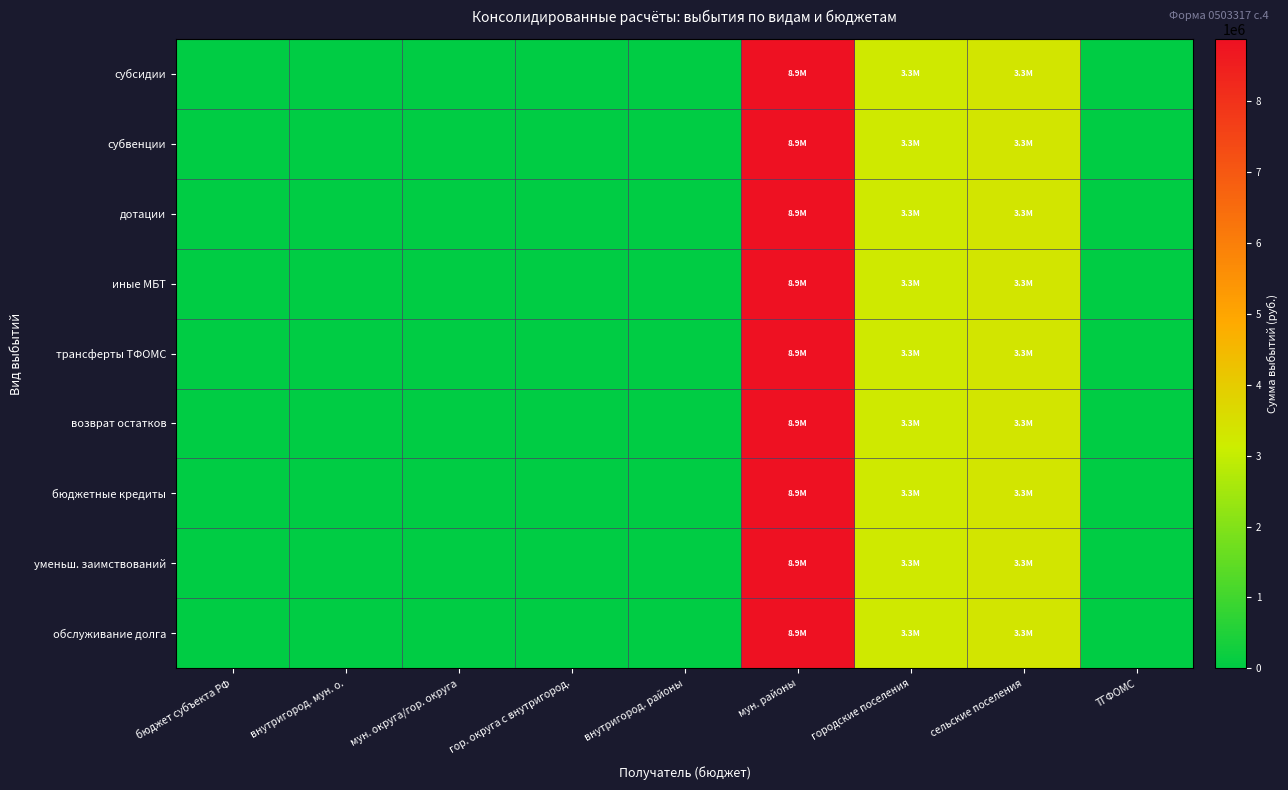

Reading left to right, what are all the values shown in this chart?

субсидии: бюджет субъекта РФ=0.0	внутригород. мун. о.=0.0	мун. округа/гор. округа=0.0	гор. округа с внутригород.=0.0	внутригород. районы=0.0	мун. районы=8880639.1	городские поселения=3250839.1	сельские поселения=3347727.0	ТГФОМС=0.0
субвенции: бюджет субъекта РФ=0.0	внутригород. мун. о.=0.0	мун. округа/гор. округа=0.0	гор. округа с внутригород.=0.0	внутригород. районы=0.0	мун. районы=8880639.1	городские поселения=3250839.1	сельские поселения=3347727.0	ТГФОМС=0.0
дотации: бюджет субъекта РФ=0.0	внутригород. мун. о.=0.0	мун. округа/гор. округа=0.0	гор. округа с внутригород.=0.0	внутригород. районы=0.0	мун. районы=8880639.1	городские поселения=3250839.1	сельские поселения=3347727.0	ТГФОМС=0.0
иные МБТ: бюджет субъекта РФ=0.0	внутригород. мун. о.=0.0	мун. округа/гор. округа=0.0	гор. округа с внутригород.=0.0	внутригород. районы=0.0	мун. районы=8880639.1	городские поселения=3250839.1	сельские поселения=3347727.0	ТГФОМС=0.0
трансферты ТФОМС: бюджет субъекта РФ=0.0	внутригород. мун. о.=0.0	мун. округа/гор. округа=0.0	гор. округа с внутригород.=0.0	внутригород. районы=0.0	мун. районы=8880639.1	городские поселения=3250839.1	сельские поселения=3347727.0	ТГФОМС=0.0
возврат остатков: бюджет субъекта РФ=0.0	внутригород. мун. о.=0.0	мун. округа/гор. округа=0.0	гор. округа с внутригород.=0.0	внутригород. районы=0.0	мун. районы=8880639.1	городские поселения=3250839.1	сельские поселения=3347727.0	ТГФОМС=0.0
бюджетные кредиты: бюджет субъекта РФ=0.0	внутригород. мун. о.=0.0	мун. округа/гор. округа=0.0	гор. округа с внутригород.=0.0	внутригород. районы=0.0	мун. районы=8880639.1	городские поселения=3250839.1	сельские поселения=3347727.0	ТГФОМС=0.0
уменьш. заимствований: бюджет субъекта РФ=0.0	внутригород. мун. о.=0.0	мун. округа/гор. округа=0.0	гор. округа с внутригород.=0.0	внутригород. районы=0.0	мун. районы=8880639.1	городские поселения=3250839.1	сельские поселения=3347727.0	ТГФОМС=0.0
обслуживание долга: бюджет субъекта РФ=0.0	внутригород. мун. о.=0.0	мун. округа/гор. округа=0.0	гор. округа с внутригород.=0.0	внутригород. районы=0.0	мун. районы=8880639.1	городские поселения=3250839.1	сельские поселения=3347727.0	ТГФОМС=0.0